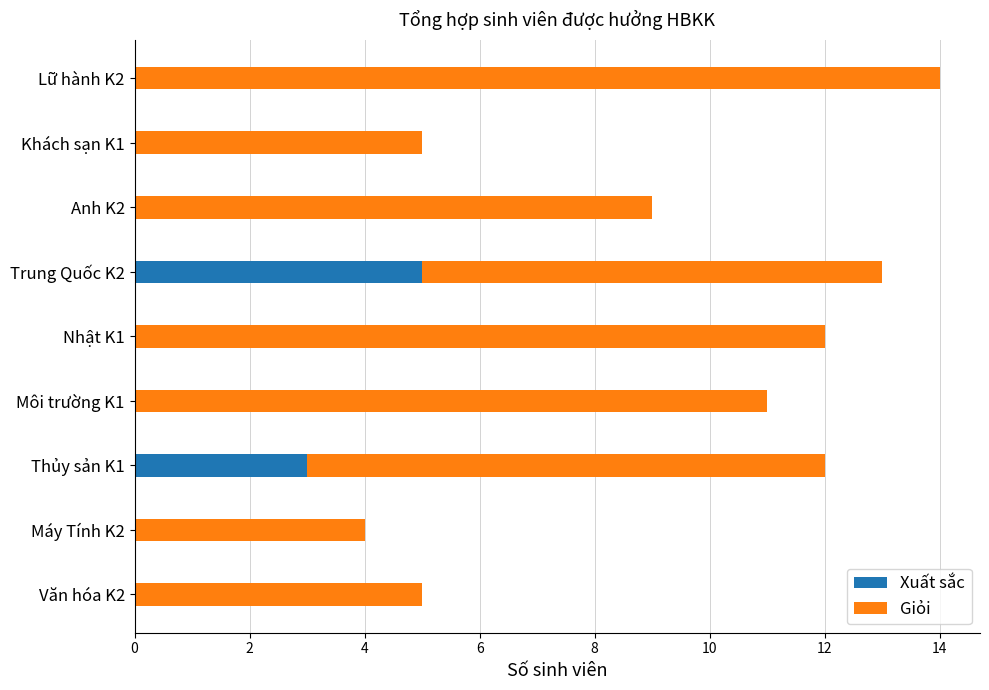

Is it true that Xuất sắc equals 0 at Máy Tính K2?

True